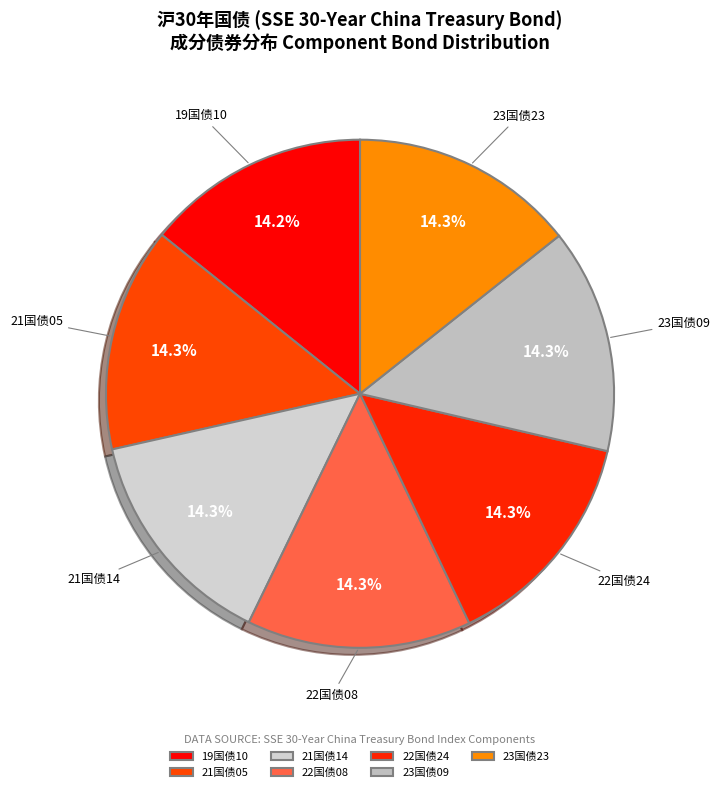

Does 22国债24 represent more than half of the total?

No